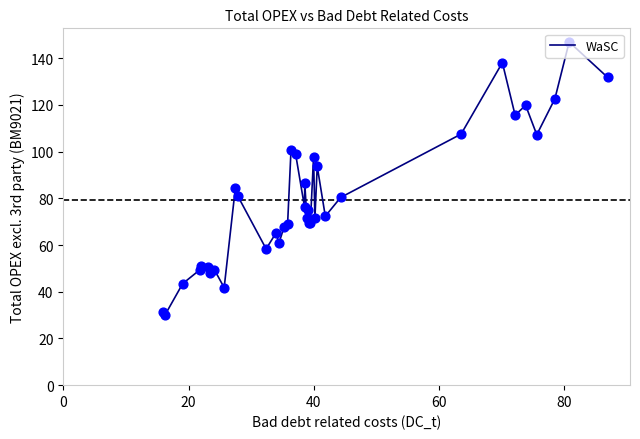

What is the difference between the maximum and minimum values?

116.8